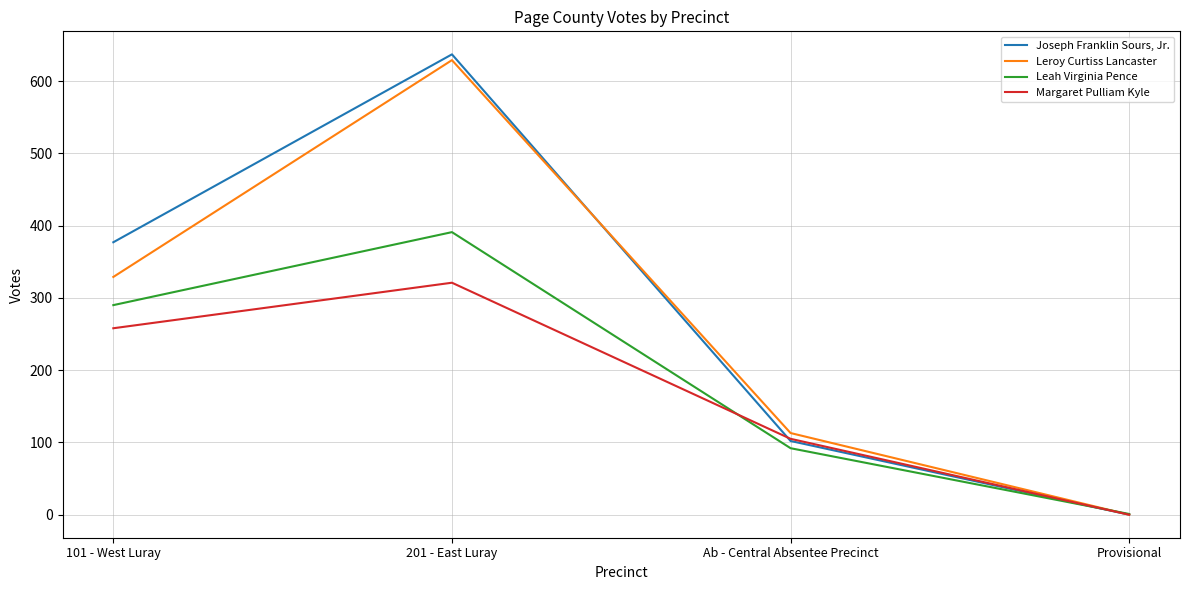

What are all the series names shown in the legend?

Joseph Franklin Sours, Jr., Leroy Curtiss Lancaster, Leah Virginia Pence, Margaret Pulliam Kyle